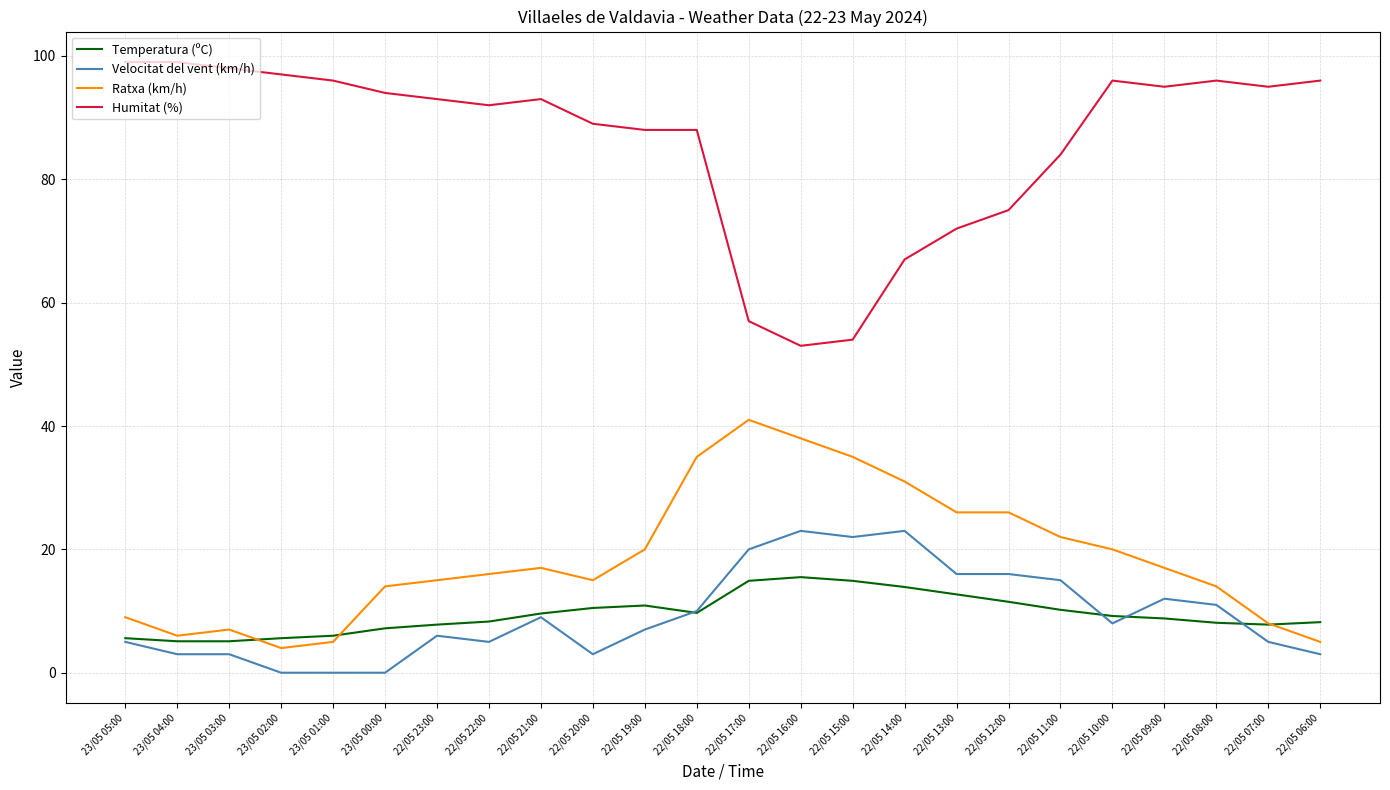

At which category is the sum across all series the highest?

22/05 18:00